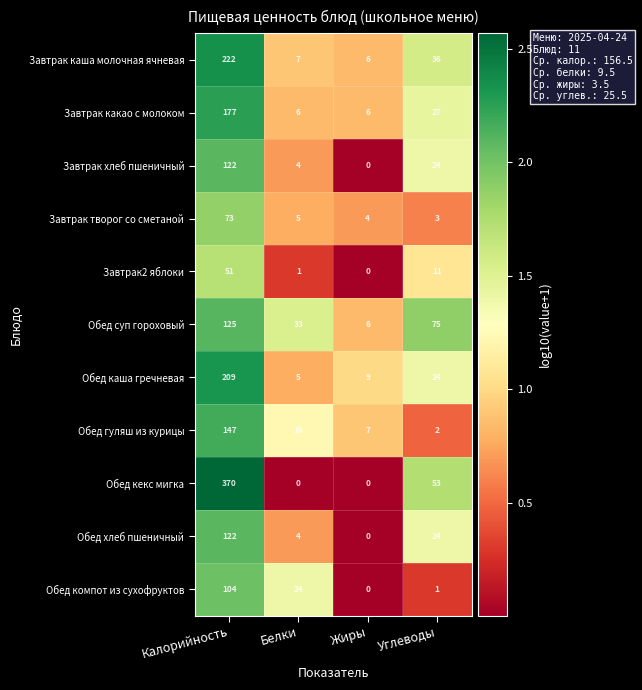

List the labels in order of Обед суп гороховый value, smallest first.

Жиры, Белки, Углеводы, Калорийность